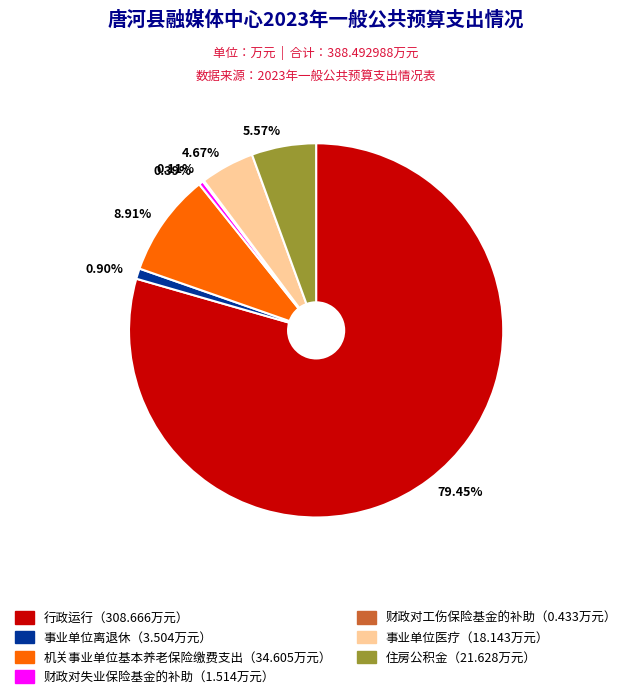

Is there any slice that represents more than half of the pie?

Yes